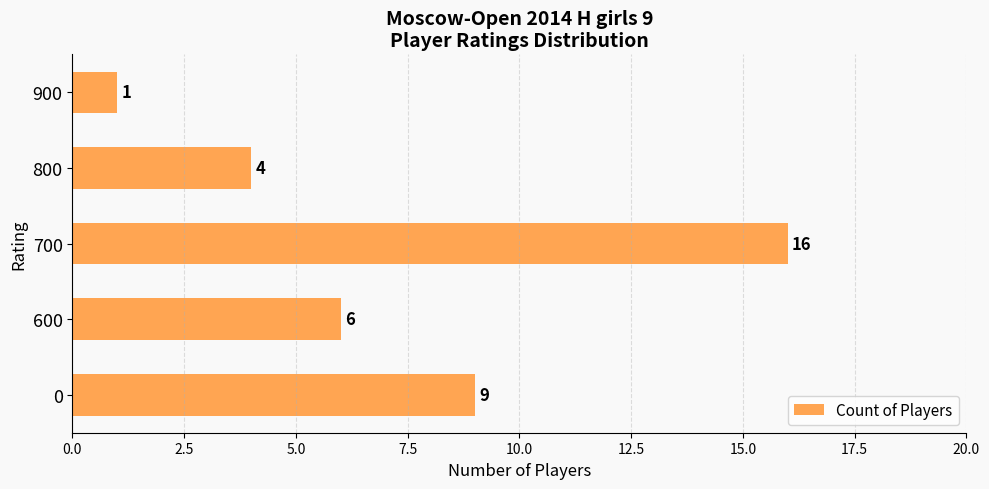

What is the sum of all values?

36